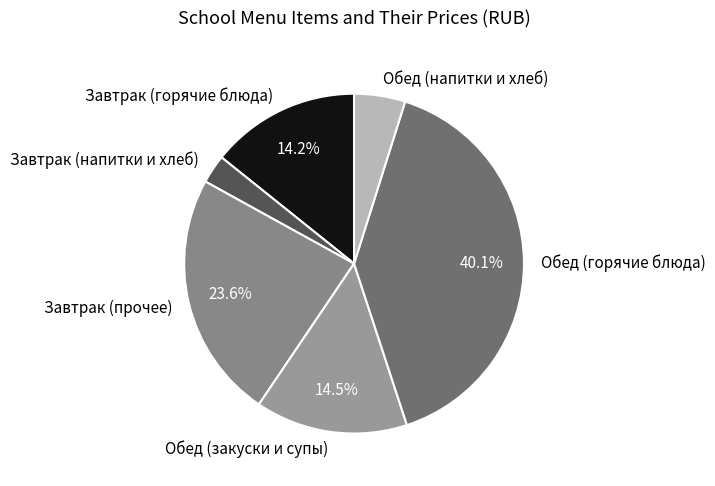

Which slice is the largest?

Обед (горячие блюда)